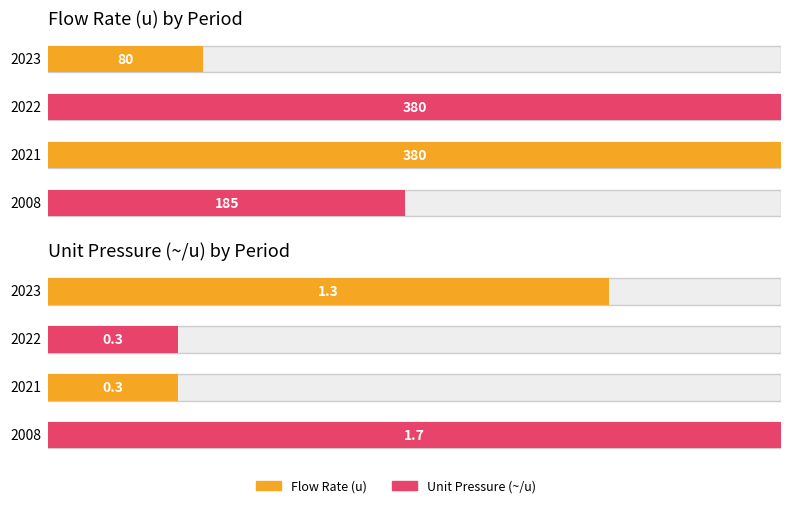

At which label is p_unit closest to 1?

2023